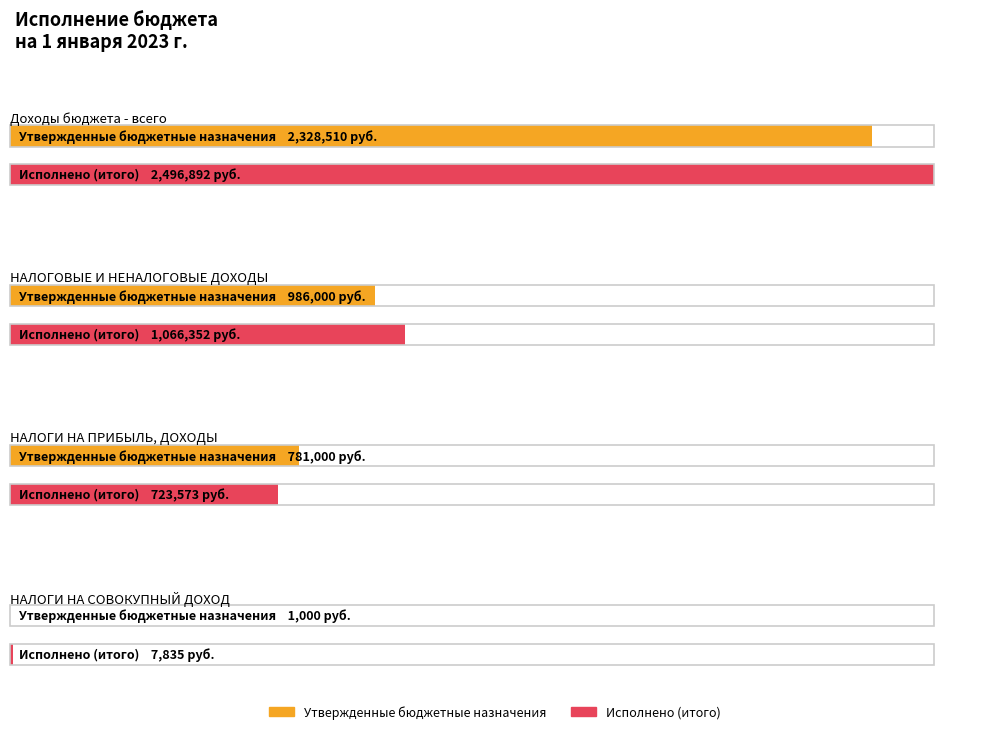

What is the sum of all Исполнено (итого) values?

4294651.8